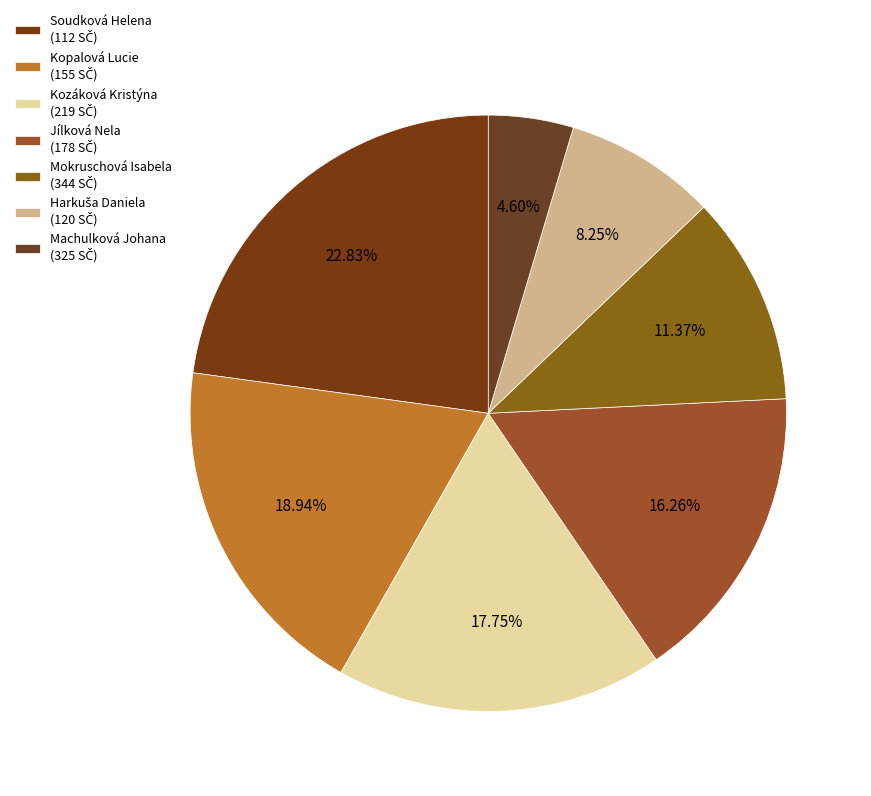

Count the number of slices in the pie.

7